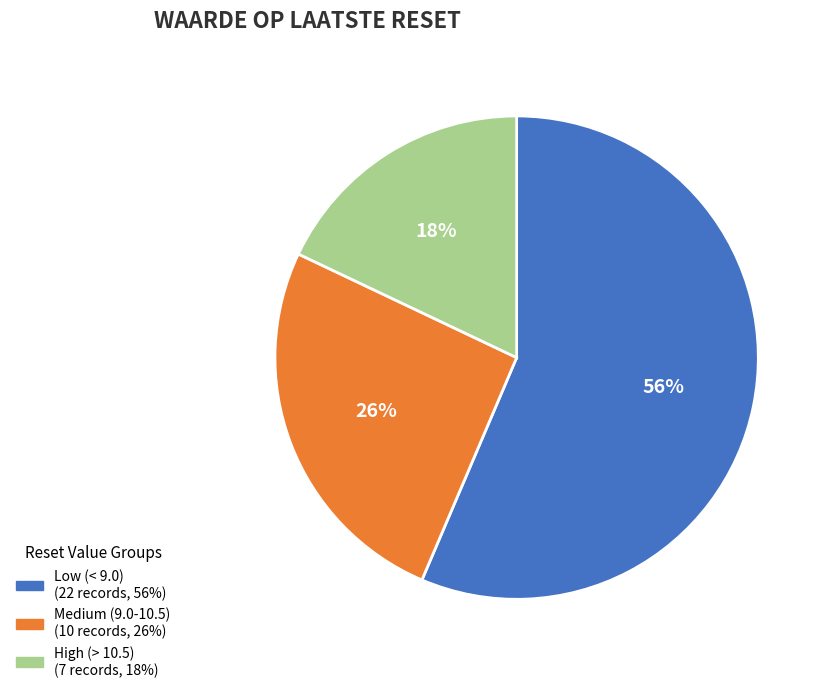

Count the number of slices in the pie.

3